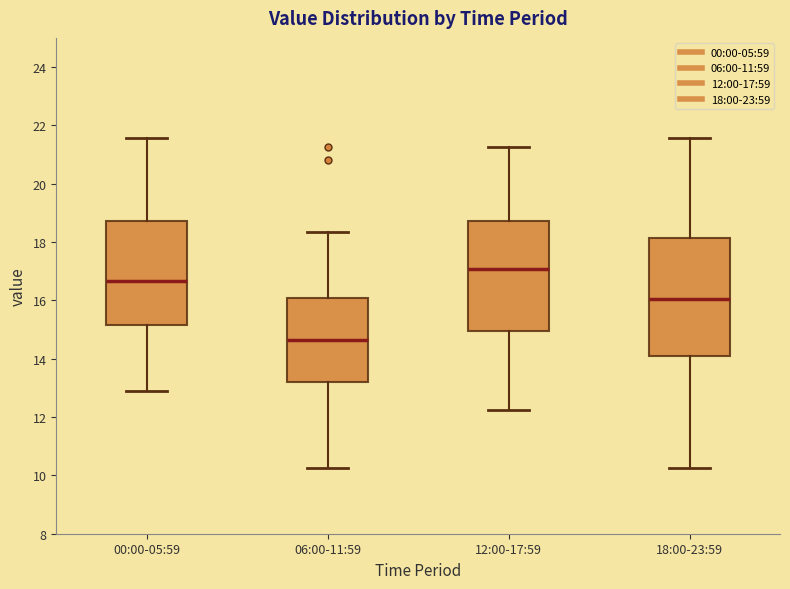

Which box's median line is the lowest?

06:00-11:59